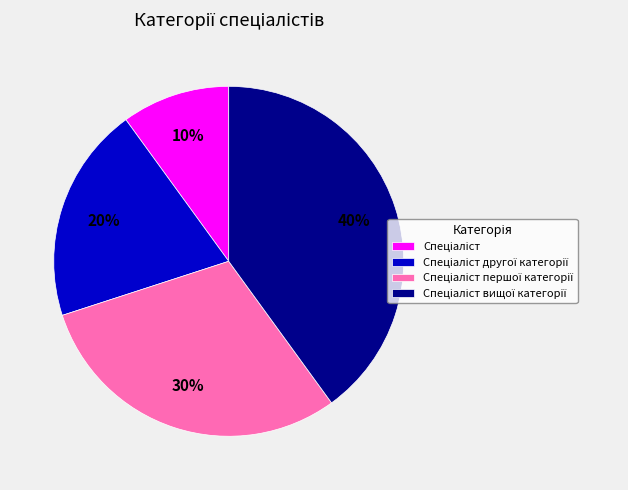

To the nearest percent, what is the average slice percentage?

25%